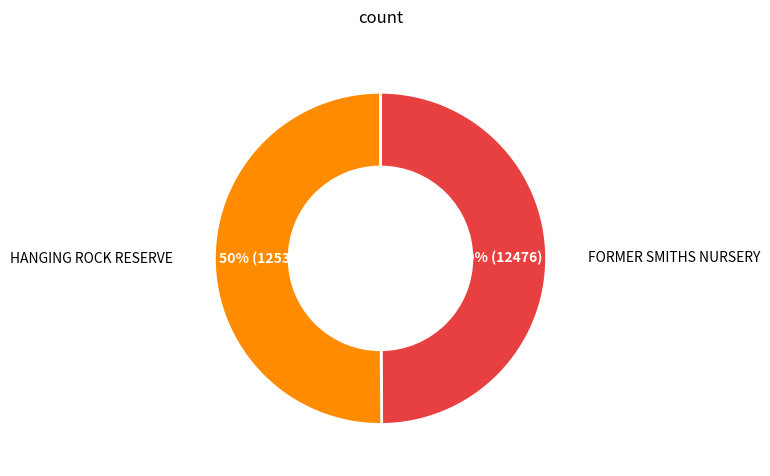

To the nearest percent, what is the average slice percentage?

50%